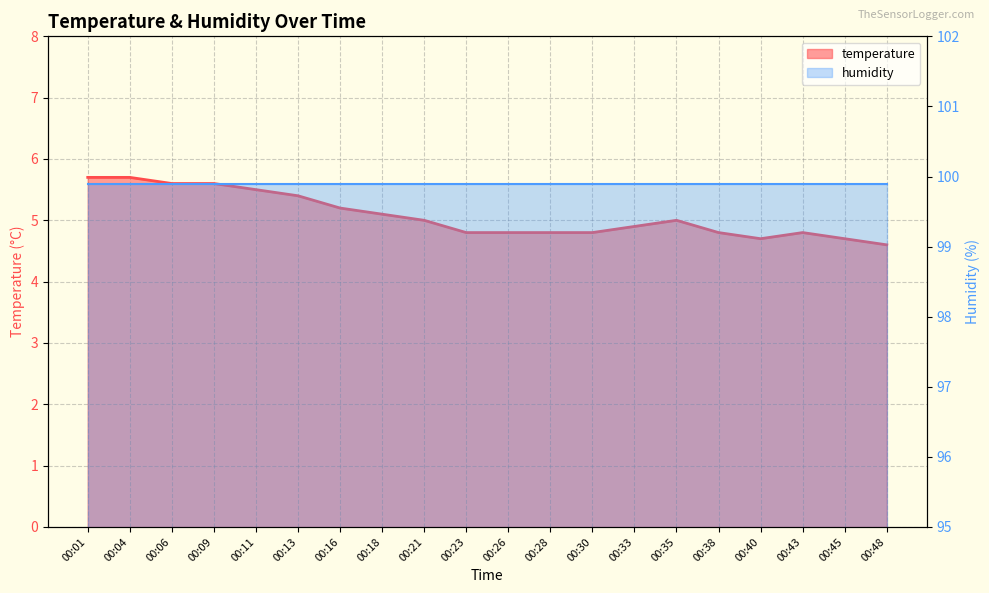

Where is the first local maximum?

00:35